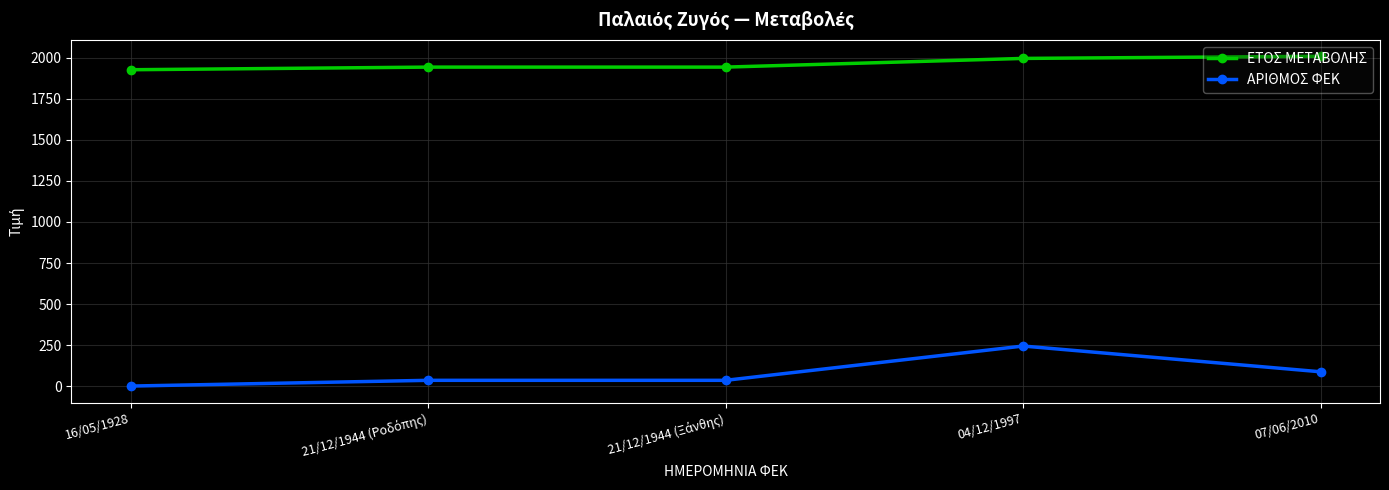

Which series has the largest total across all categories?

ΕΤΟΣ ΜΕΤΑΒΟΛΗΣ